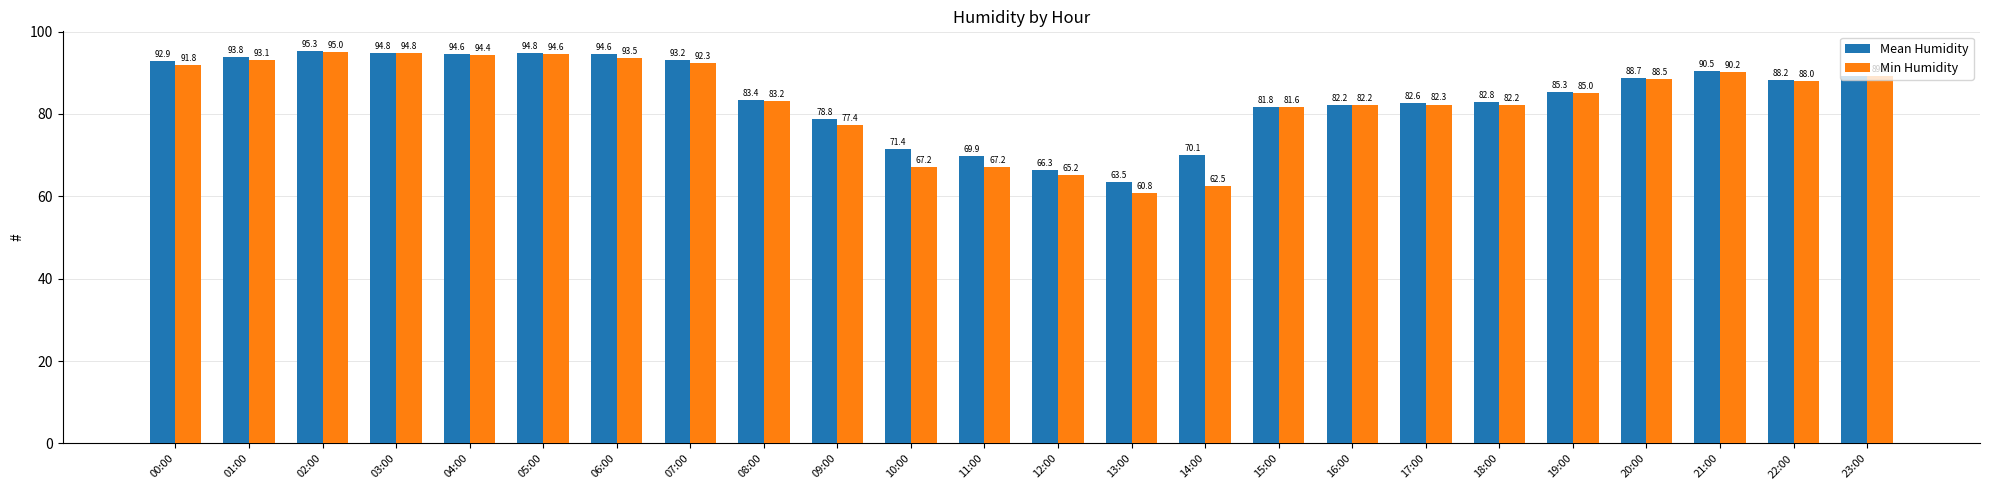

At which category is the sum across all series the highest?

02:00